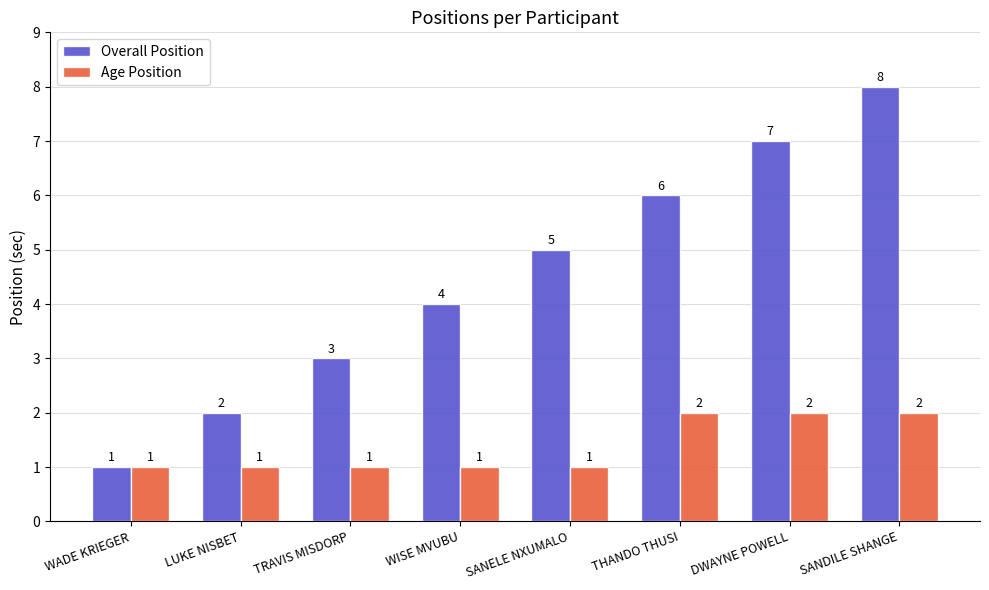

The Overall Position series shows 2 at SANELE NXUMALO. True or false?

False